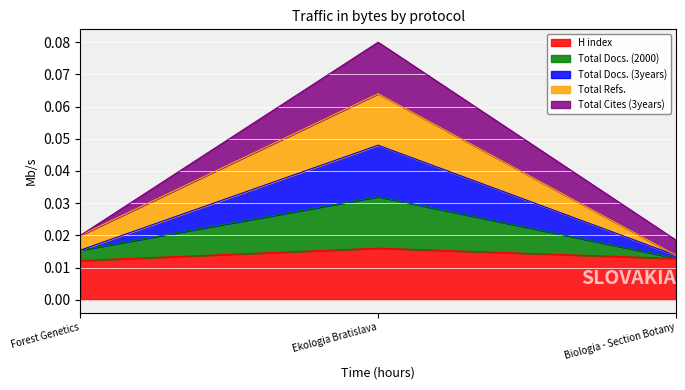

Is it true that Total Docs. (2000) equals 0.0 at Ekologia Bratislava?

False